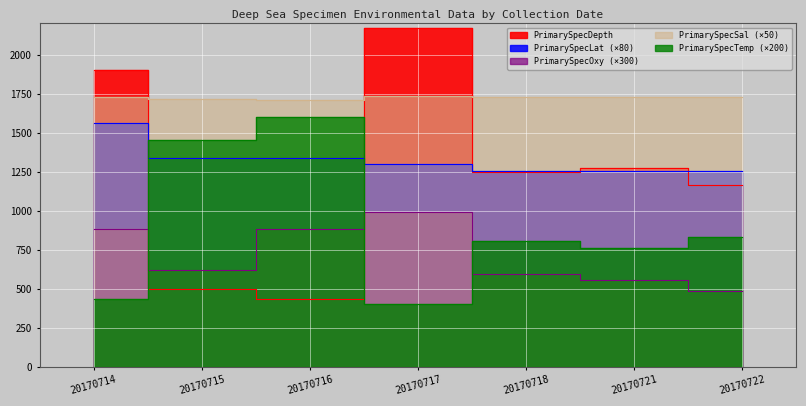

Reading left to right, list all the values displayed in this chart.

PrimarySpecDepth: 20170714=1904.5	20170715=497.2	20170716=430.4	20170717=2171.7	20170718=1245.4	20170721=1275.0	20170722=1165.3
PrimarySpecTemp: 20170714=430.0	20170715=1450.0	20170716=1598.0	20170717=404.0	20170718=808.0	20170721=762.0	20170722=832.0
PrimarySpecSal: 20170714=1731.0	20170715=1712.5	20170716=1709.5	20170717=1732.0	20170718=1727.0	20170721=1727.5	20170722=1727.0
PrimarySpecOxy: 20170714=879.0	20170715=618.0	20170716=885.0	20170717=990.0	20170718=591.0	20170721=558.0	20170722=486.0
PrimarySpecLat: 20170714=1564.0	20170715=1338.4	20170716=1338.4	20170717=1296.0	20170718=1254.4	20170721=1254.4	20170722=1254.4